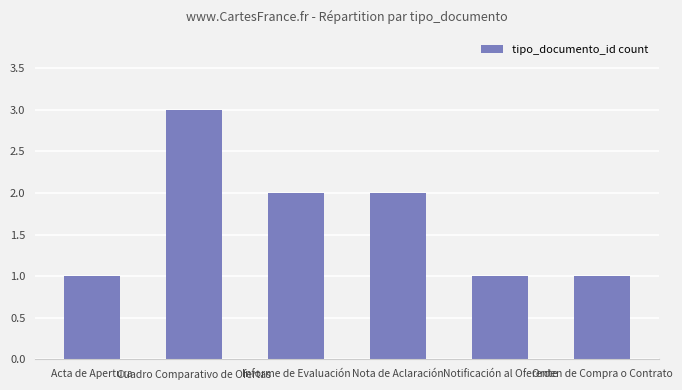

What is the label of the 4th bar from the left?

Nota de Aclaración